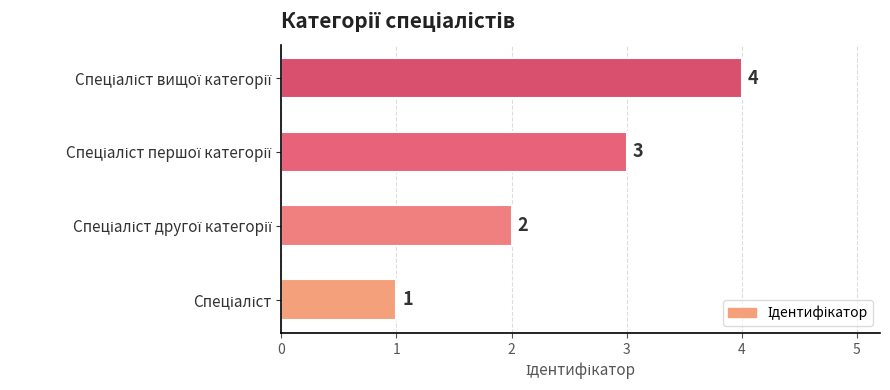

What is the greatest value displayed?

4